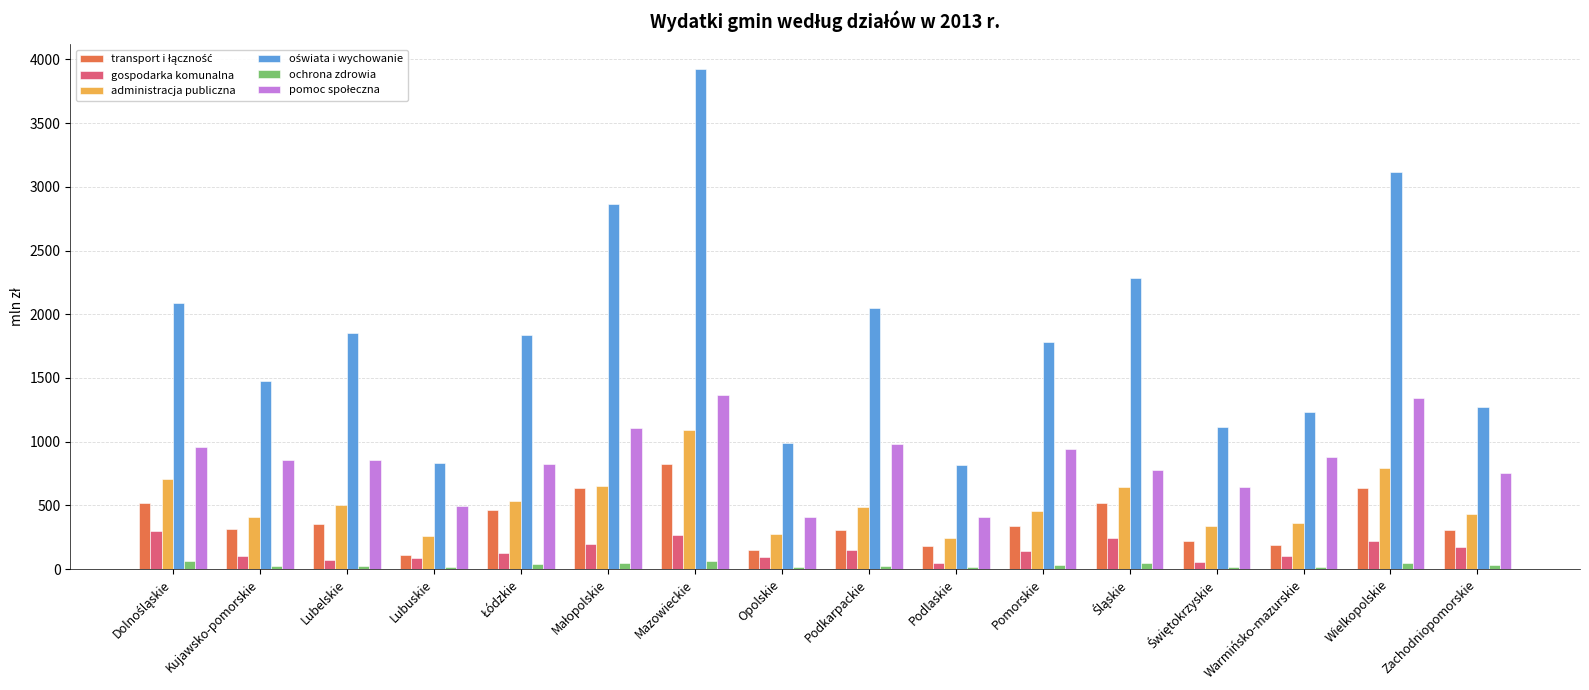

How many distinct data groups are displayed?

6